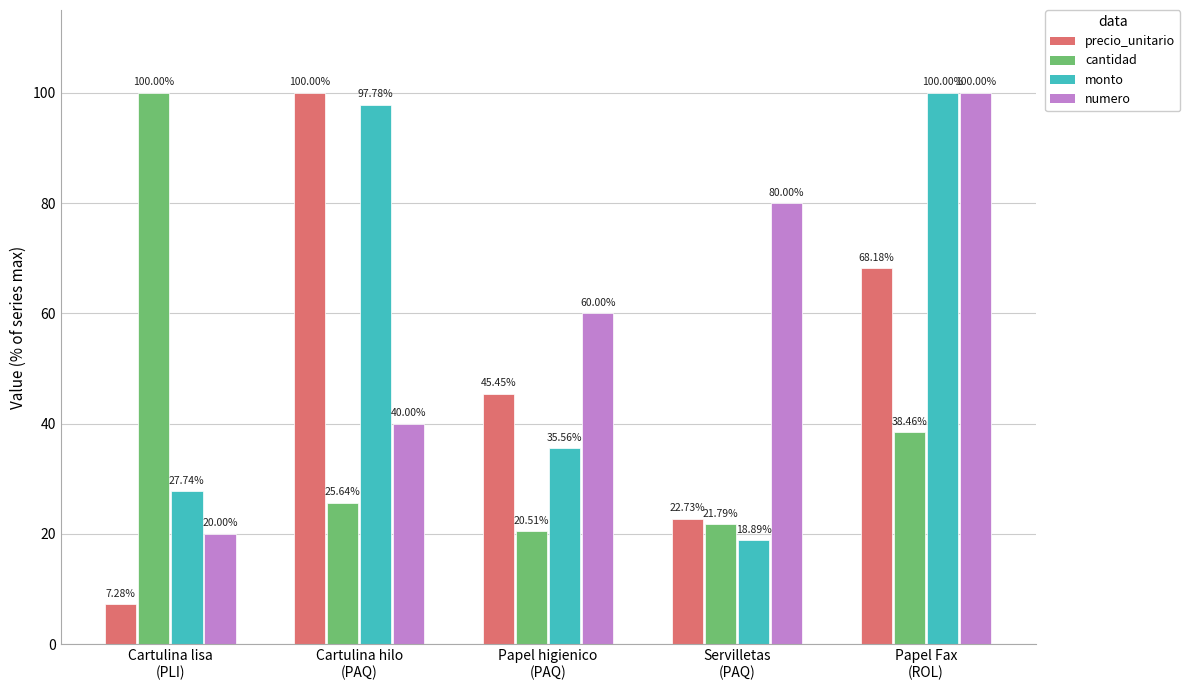

What is the sum of all monto values?

280.0